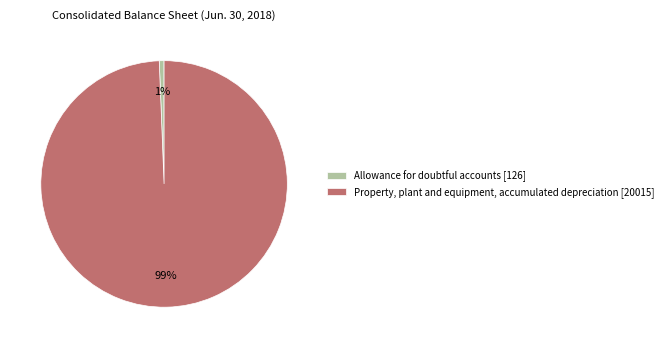

To the nearest percent, what is the combined percentage of Allowance for doubtful accounts and Property, plant and equipment, accumulated depreciation?

100%